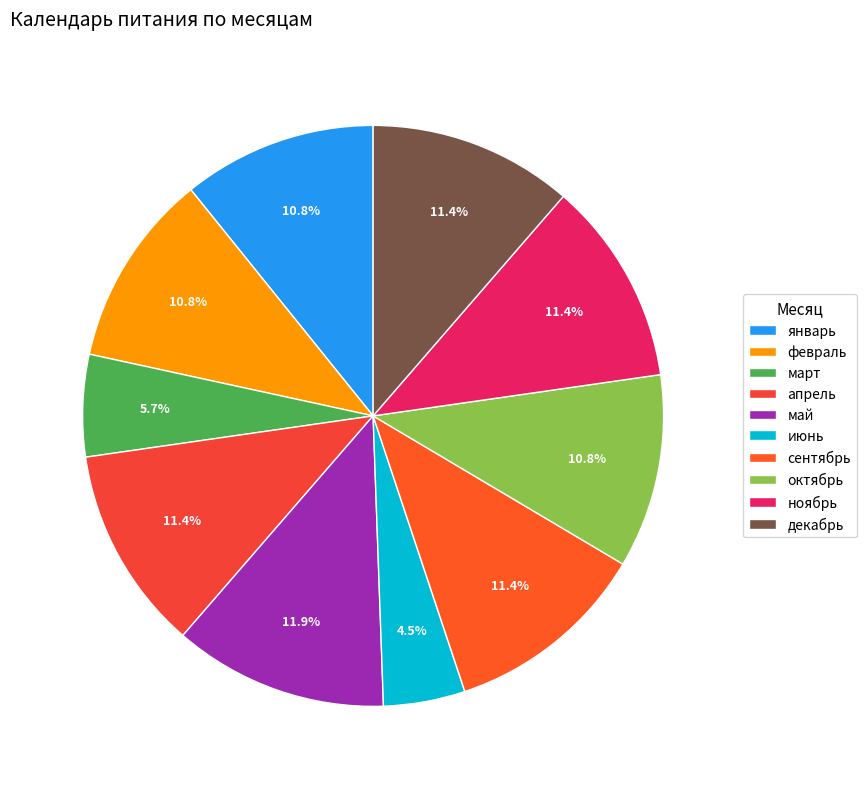

To the nearest percent, what percentage of the pie is октябрь?

11%